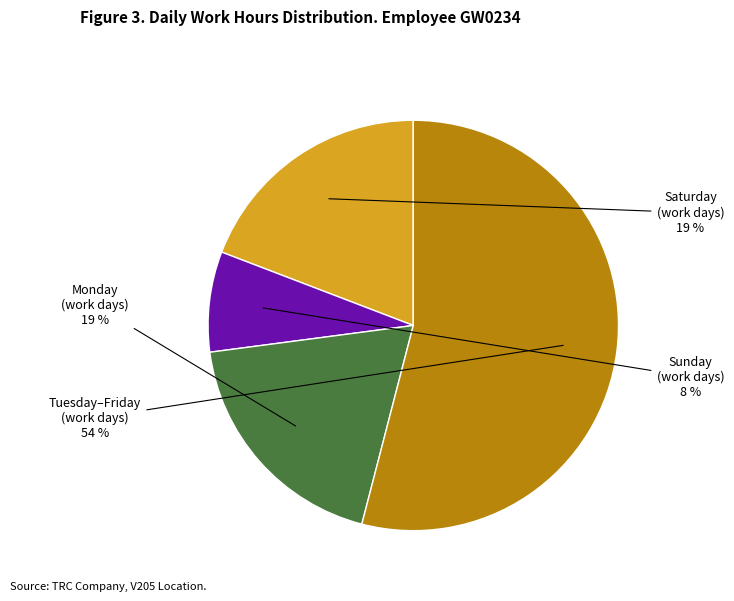

To the nearest percent, what is the difference between the largest and smallest slice percentages?

46%